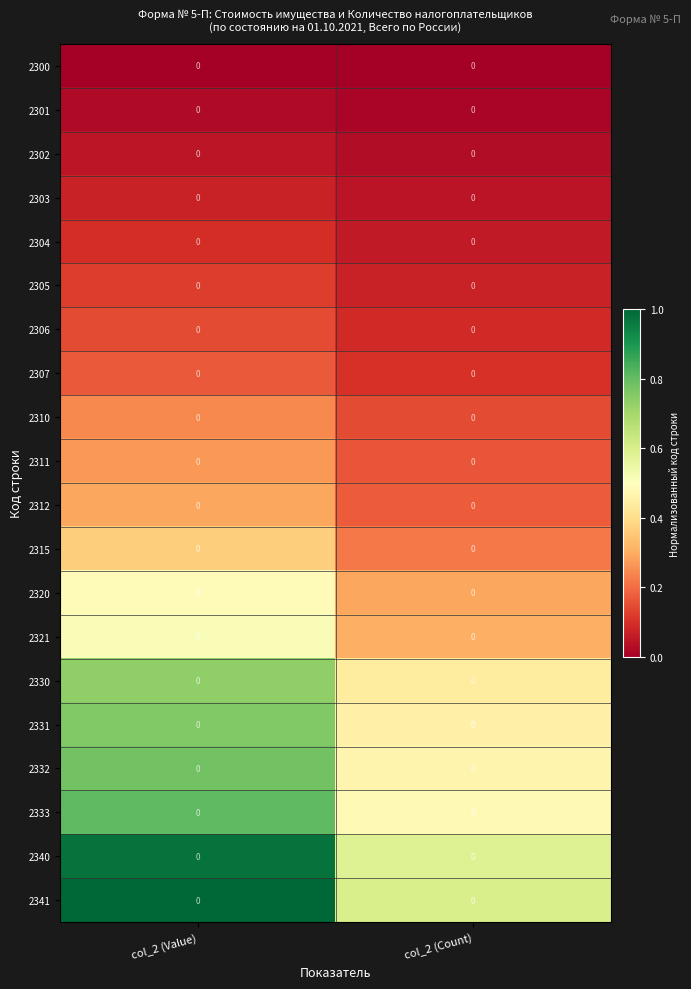

Which series has the largest total across all categories?

2341